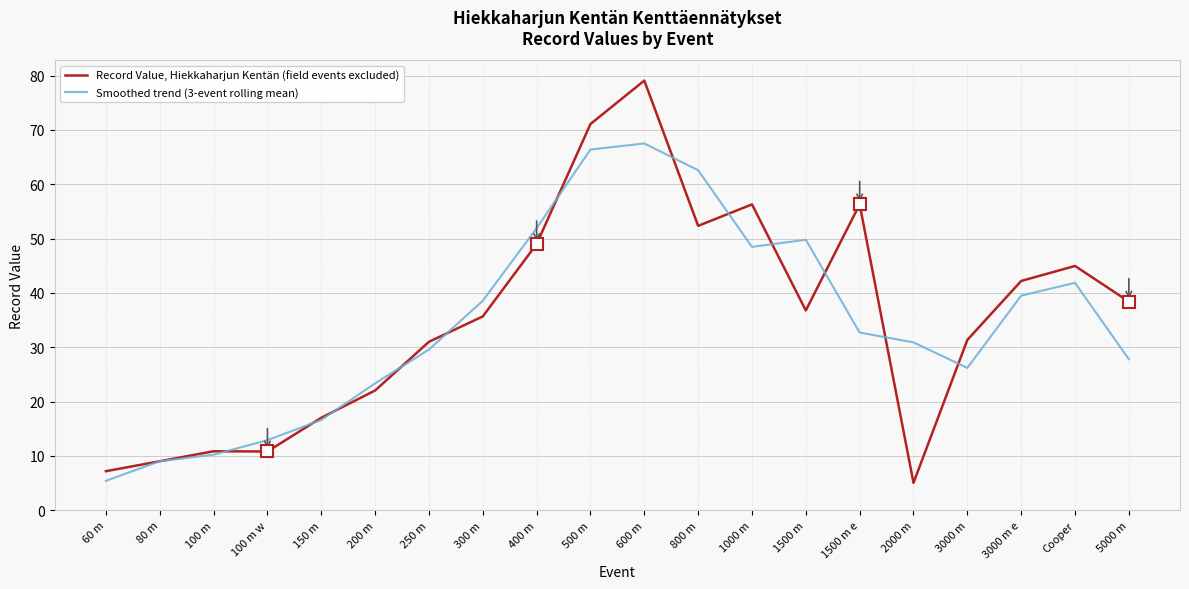

The Smoothed trend (3-event rolling mean) series shows 67.5 at 600 m. True or false?

True